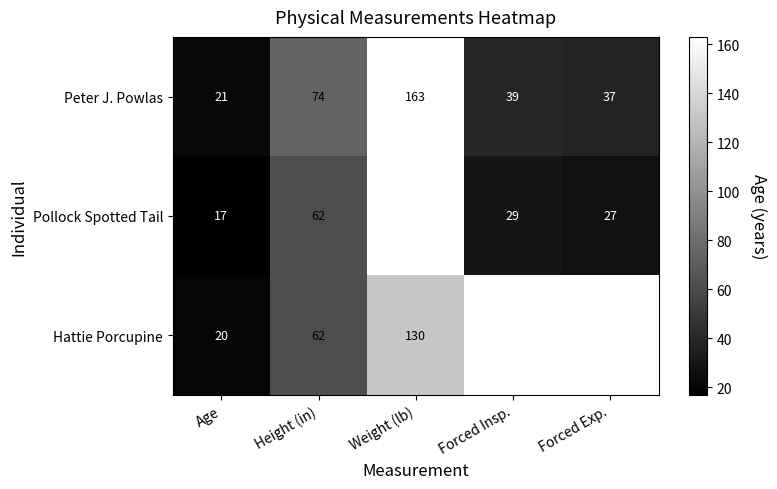

What is the smallest value displayed?

17.0